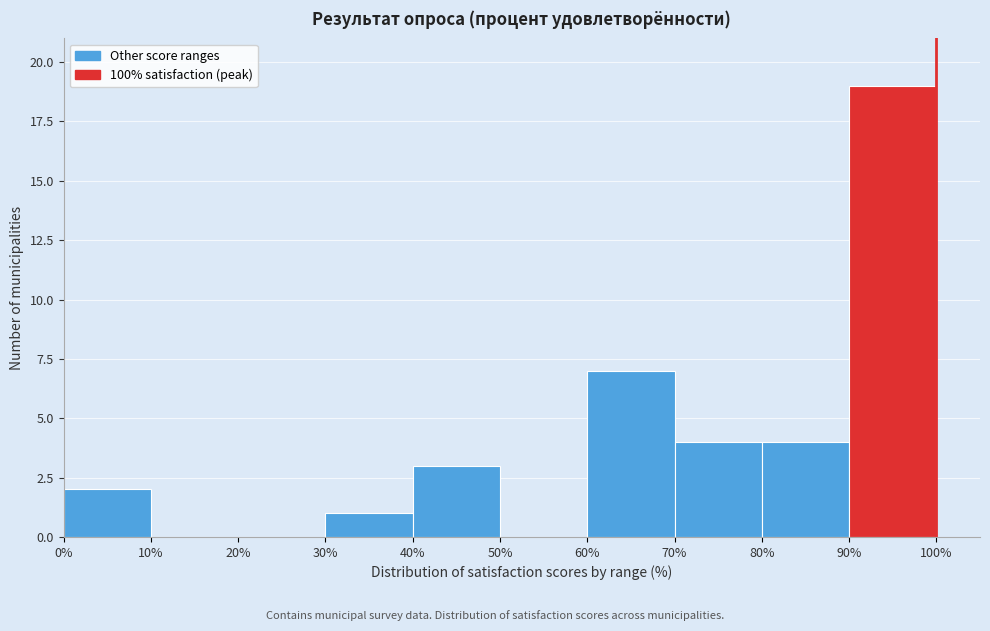

Reading left to right, list every bar in this chart as the range it spans on the x-axis followed by its height. The values are not printed on the chart, so give them approximately, as read against the axis.

0% to 10%: 2
10% to 20%: 0
20% to 30%: 0
30% to 40%: 1
40% to 50%: 3
50% to 60%: 0
60% to 70%: 7
70% to 80%: 4
80% to 90%: 4
90% to 100%: 19